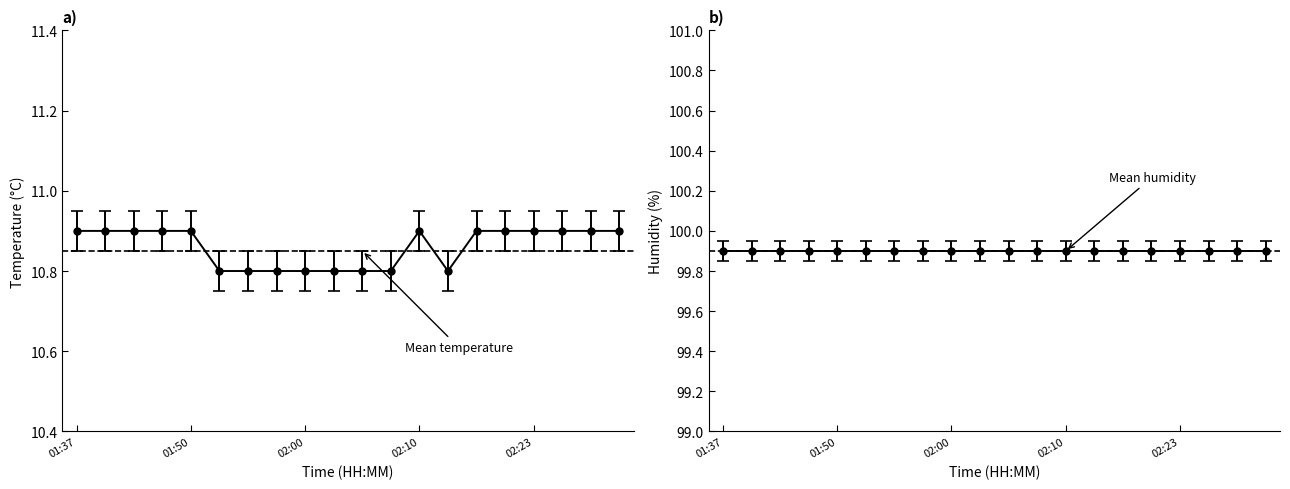

List the labels in order of Mean humidity value, smallest first.

01:37, 01:50